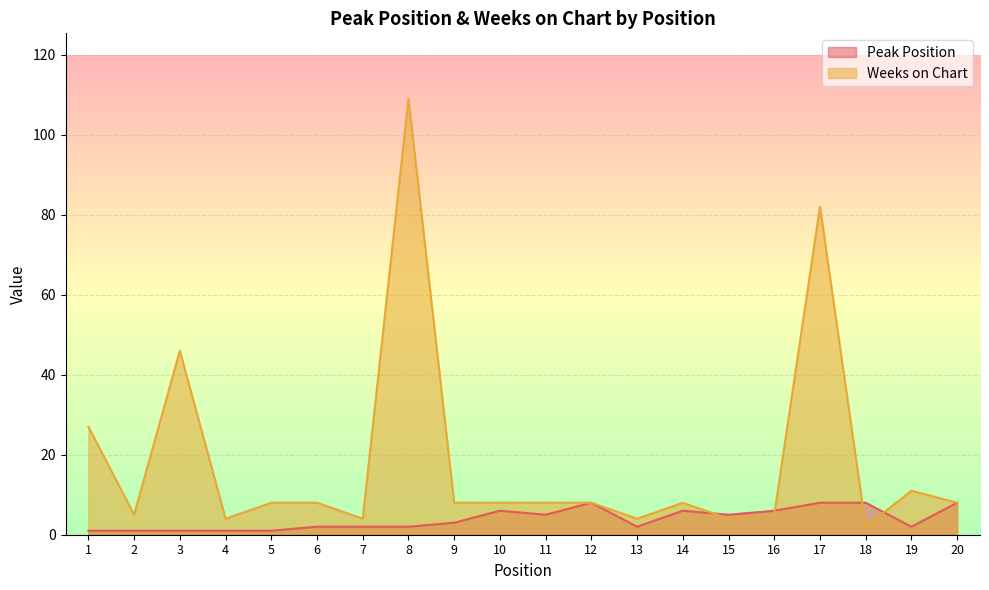

Which category has the highest value in the Peak Position series?

12